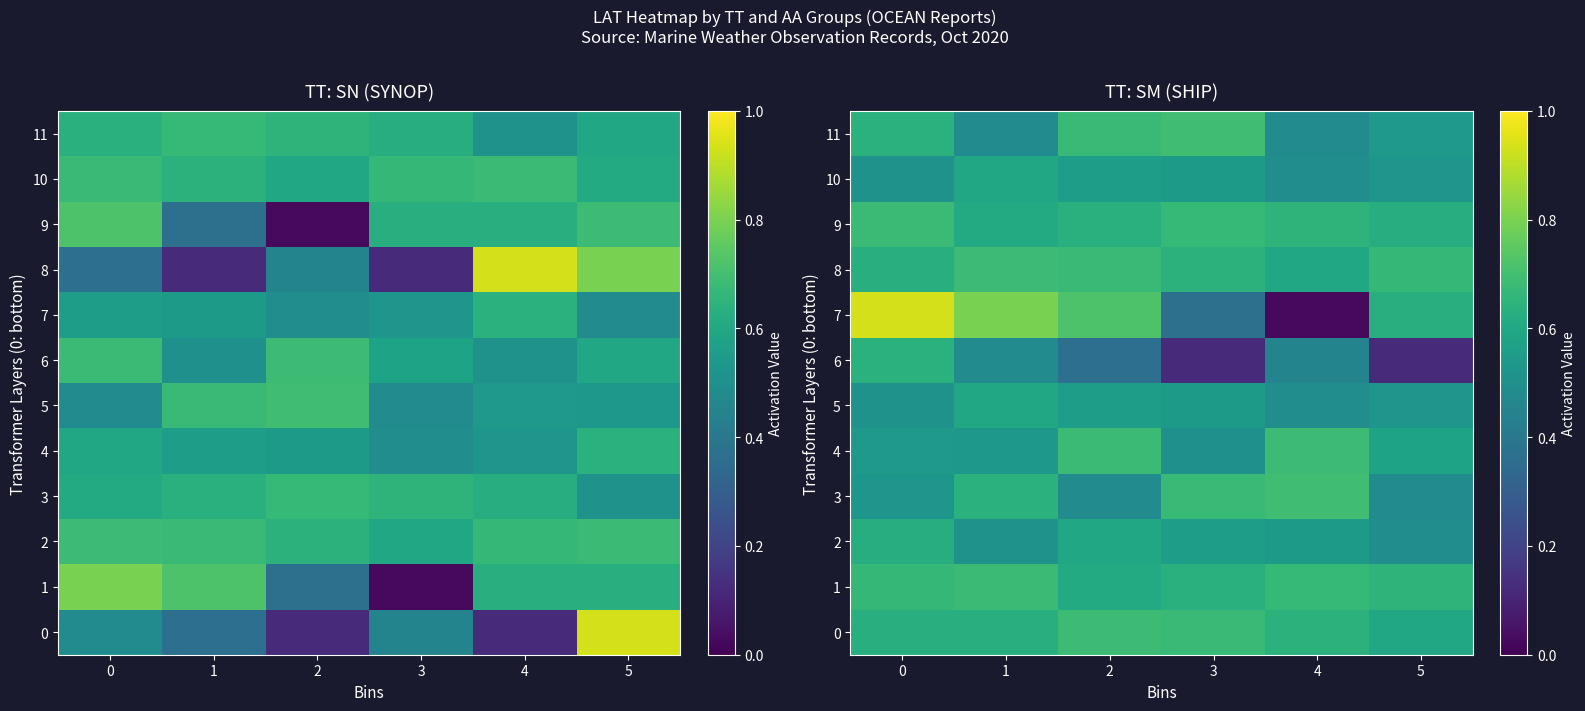

True or false: 7 has a value of 0.0 at 4.

True